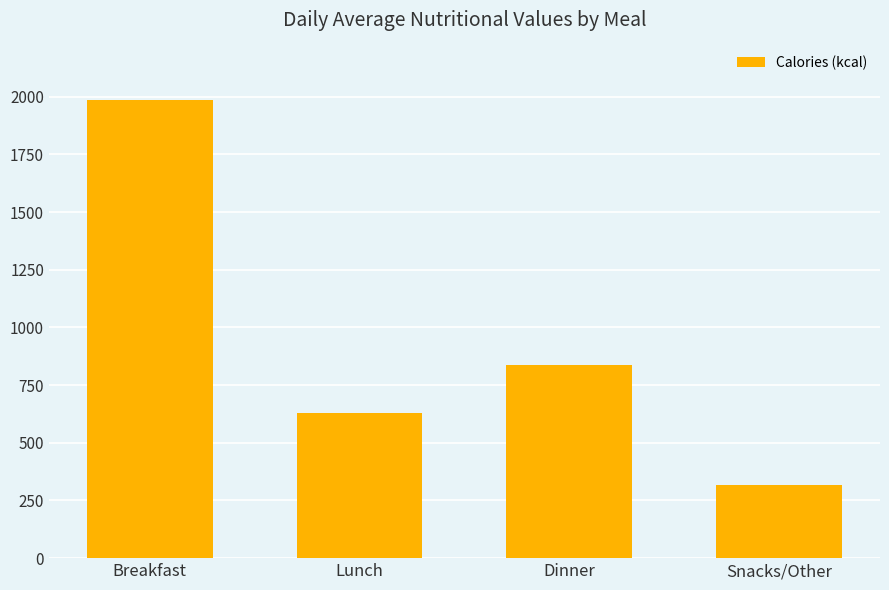

What is the maximum value shown in the chart?

1984